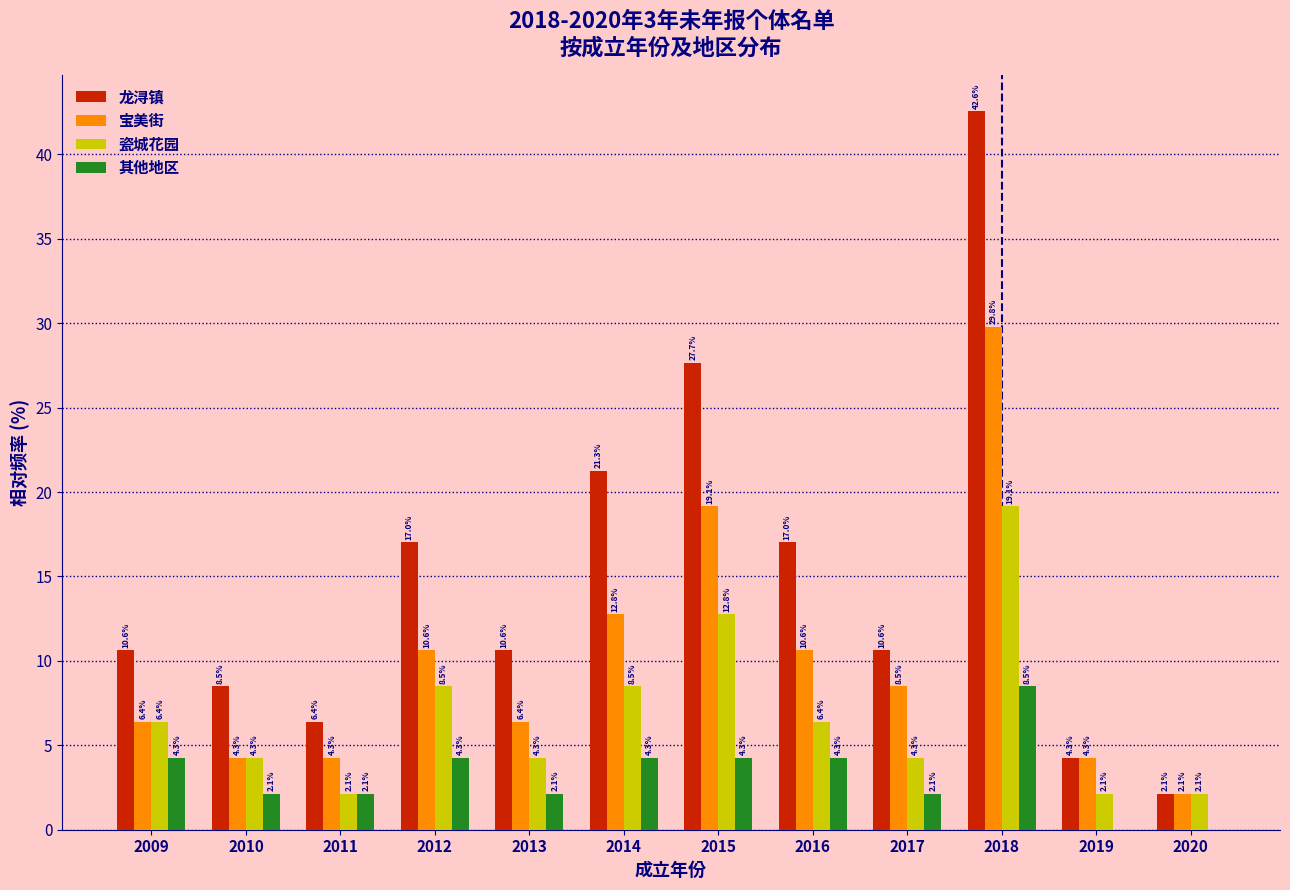

Reading left to right, list all the values displayed in this chart.

龙浔镇: 2009=10.6	2010=8.5	2011=6.4	2012=17.0	2013=10.6	2014=21.3	2015=27.7	2016=17.0	2017=10.6	2018=42.6	2019=4.3	2020=2.1
宝美街: 2009=6.4	2010=4.3	2011=4.3	2012=10.6	2013=6.4	2014=12.8	2015=19.1	2016=10.6	2017=8.5	2018=29.8	2019=4.3	2020=2.1
瓷城花园: 2009=6.4	2010=4.3	2011=2.1	2012=8.5	2013=4.3	2014=8.5	2015=12.8	2016=6.4	2017=4.3	2018=19.1	2019=2.1	2020=2.1
其他地区: 2009=4.3	2010=2.1	2011=2.1	2012=4.3	2013=2.1	2014=4.3	2015=4.3	2016=4.3	2017=2.1	2018=8.5	2019=0.0	2020=0.0